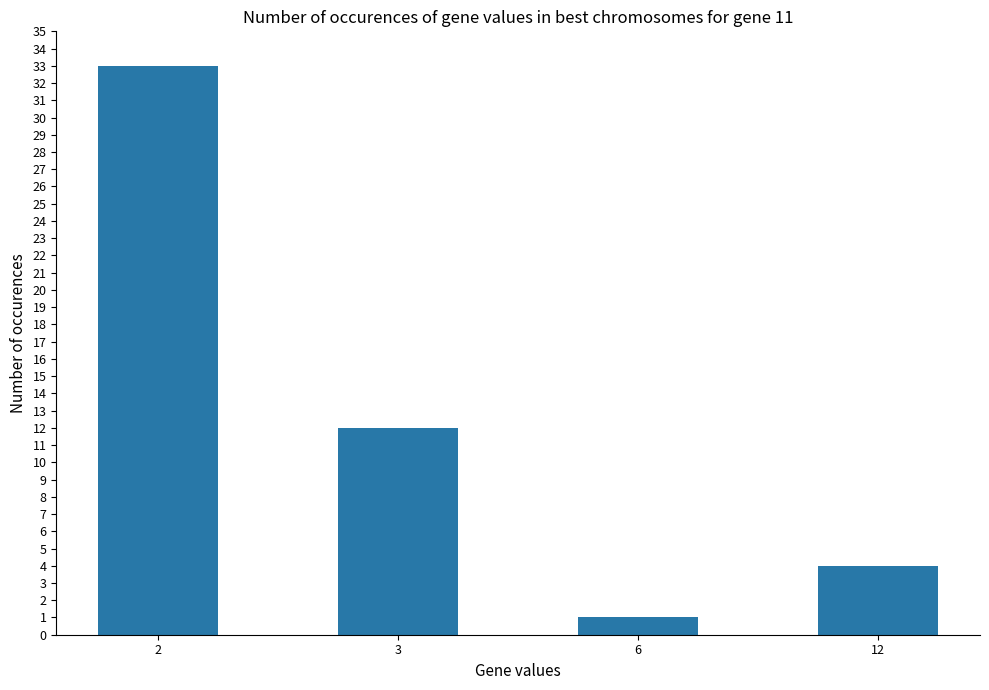

How many distinct data groups are displayed?

1